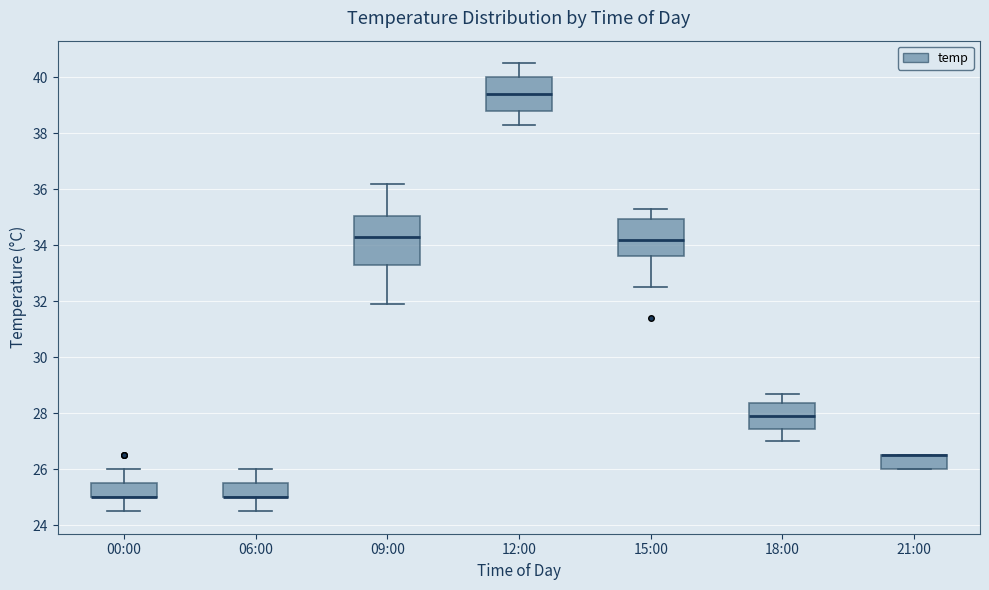

Where is the upper edge of the box for 21:00 on the y-axis? The values are not printed on the chart, so give them approximately, as read against the axis.

26.6